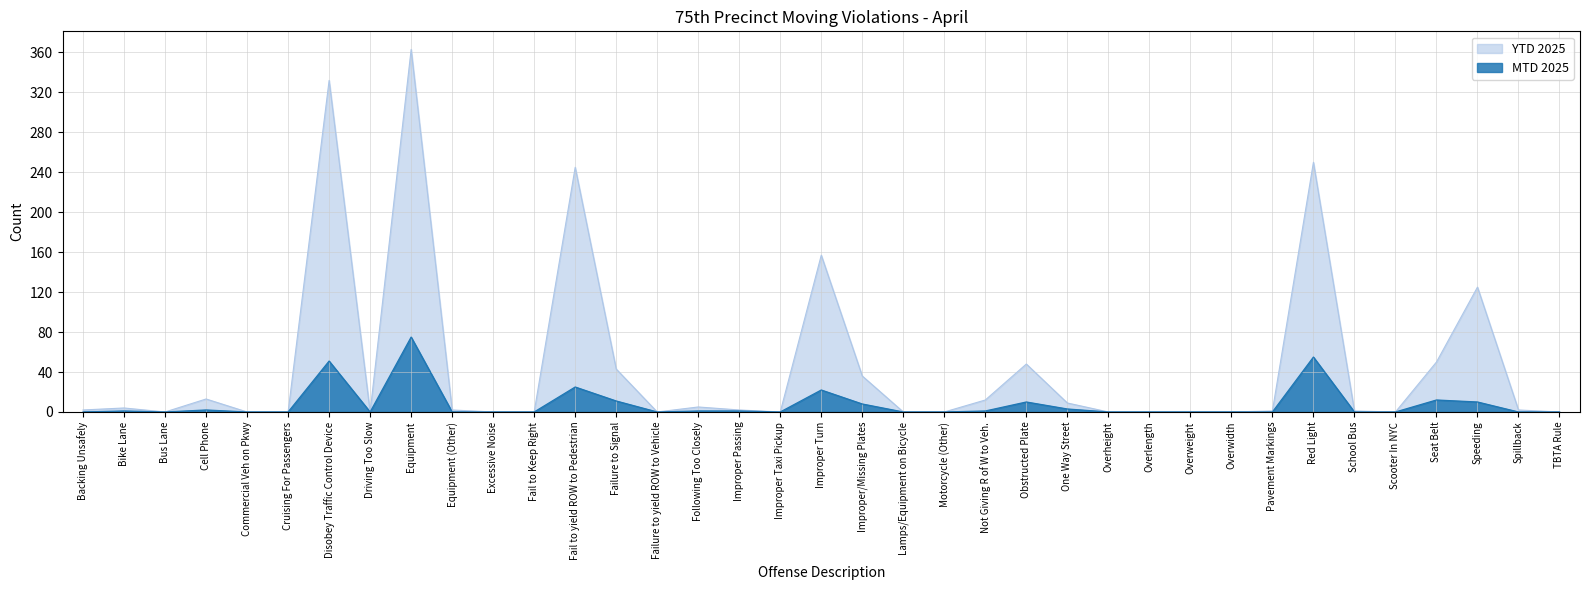

How many values in YTD 2025 are above zero?

21